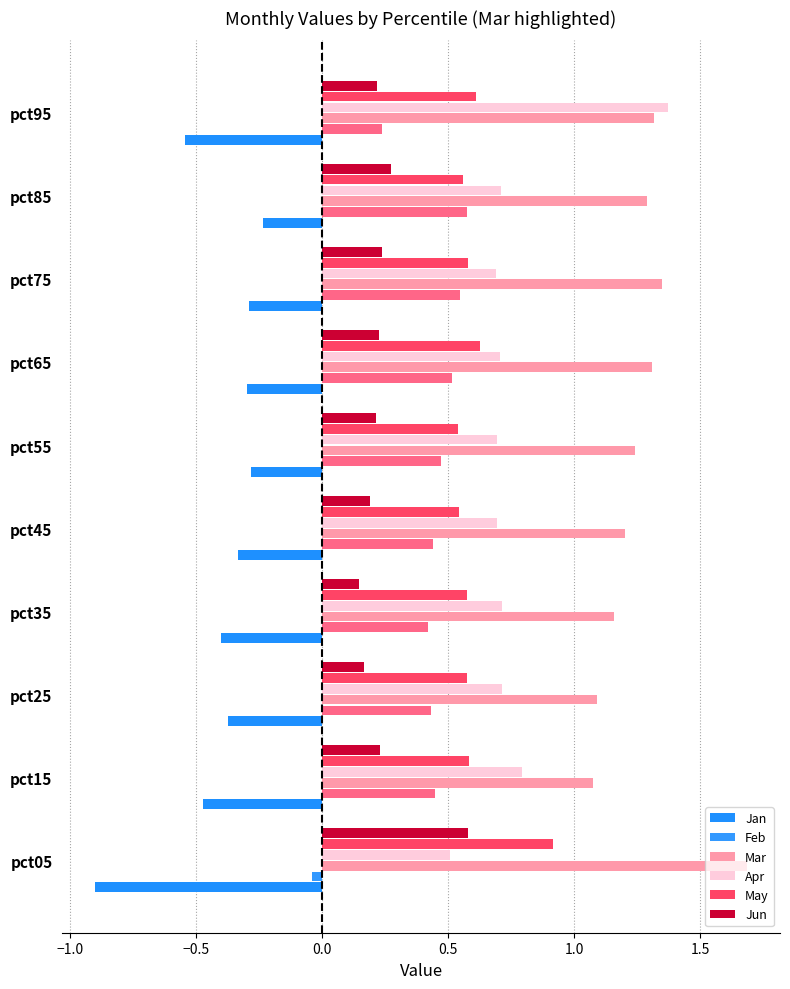

Which series has the largest range (max minus min)?

Apr